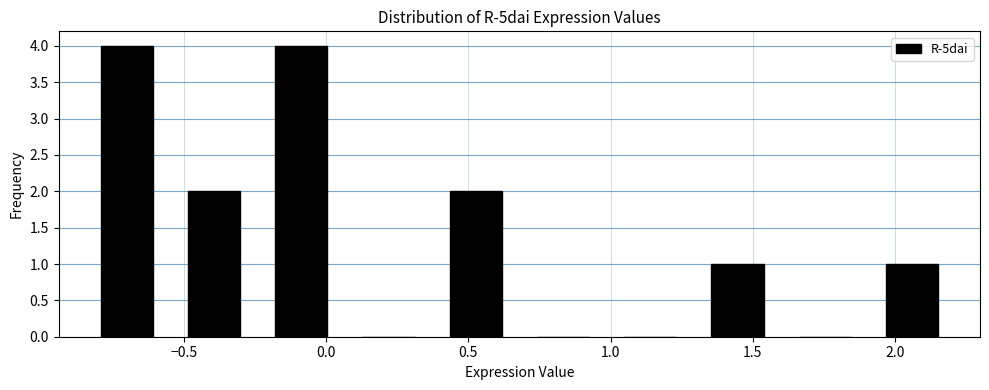

Reading left to right, transcribe this chart: for each bar, give the range it covers on the x-axis and its height. Neither the bar edges nor the heights are printed on the chart, so give them approximately, as read against the axes.

-0.85 to -0.55: 4
-0.55 to -0.25: 2
-0.25 to 0.05: 4
0.05 to 0.35: 0
0.35 to 0.70: 2
0.70 to 1.00: 0
1.00 to 1.30: 0
1.30 to 1.60: 1
1.60 to 1.90: 0
1.90 to 2.20: 1